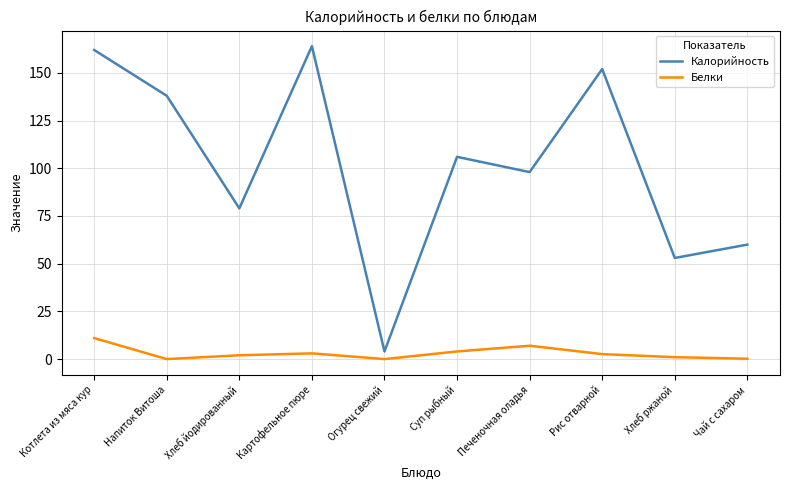

Which series has the largest total across all categories?

Калорийность